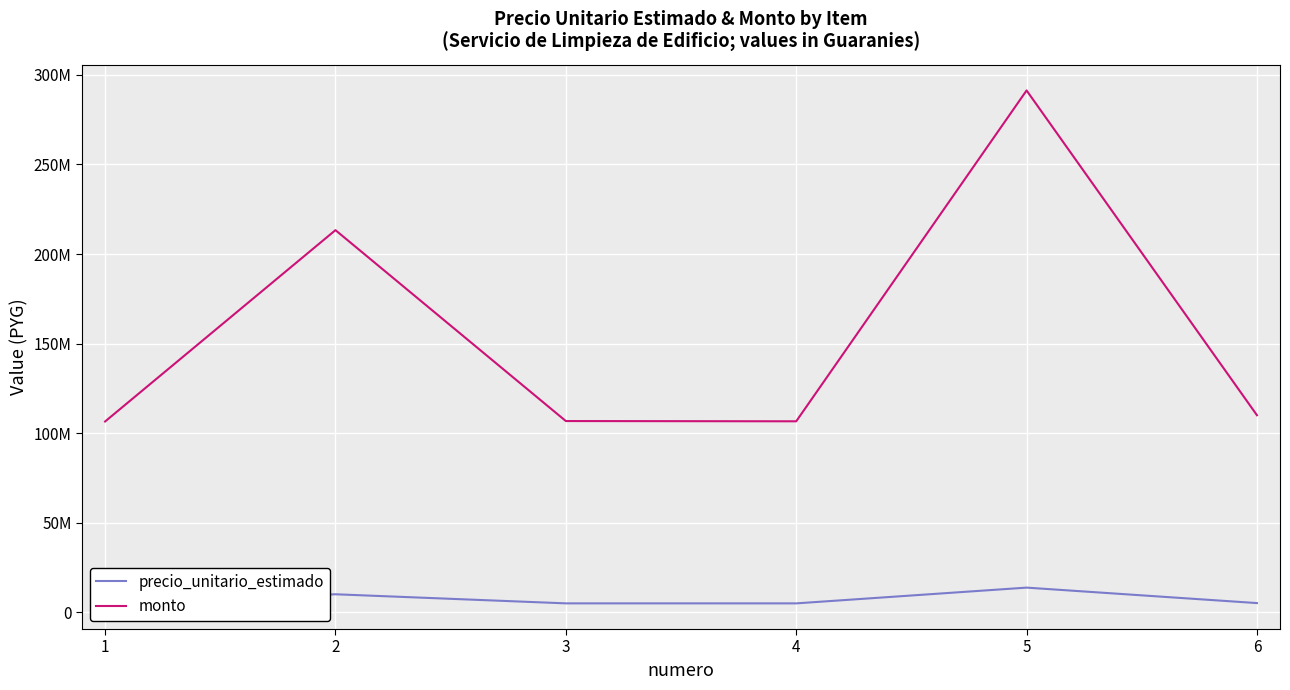

What is the approximate value of precio_unitario_estimado at 4, to the nearest 50?

5079100